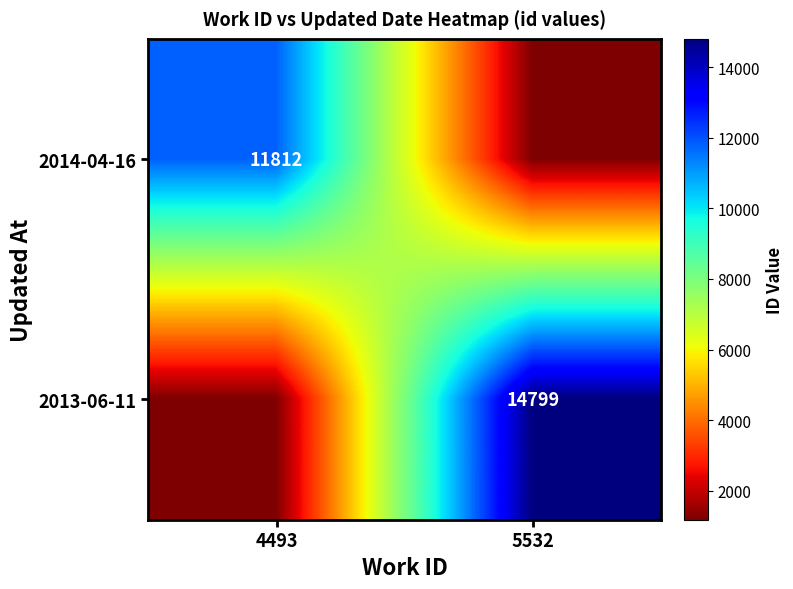

Is it true that 2014-04-16 equals 11812.0 at 4493?

True